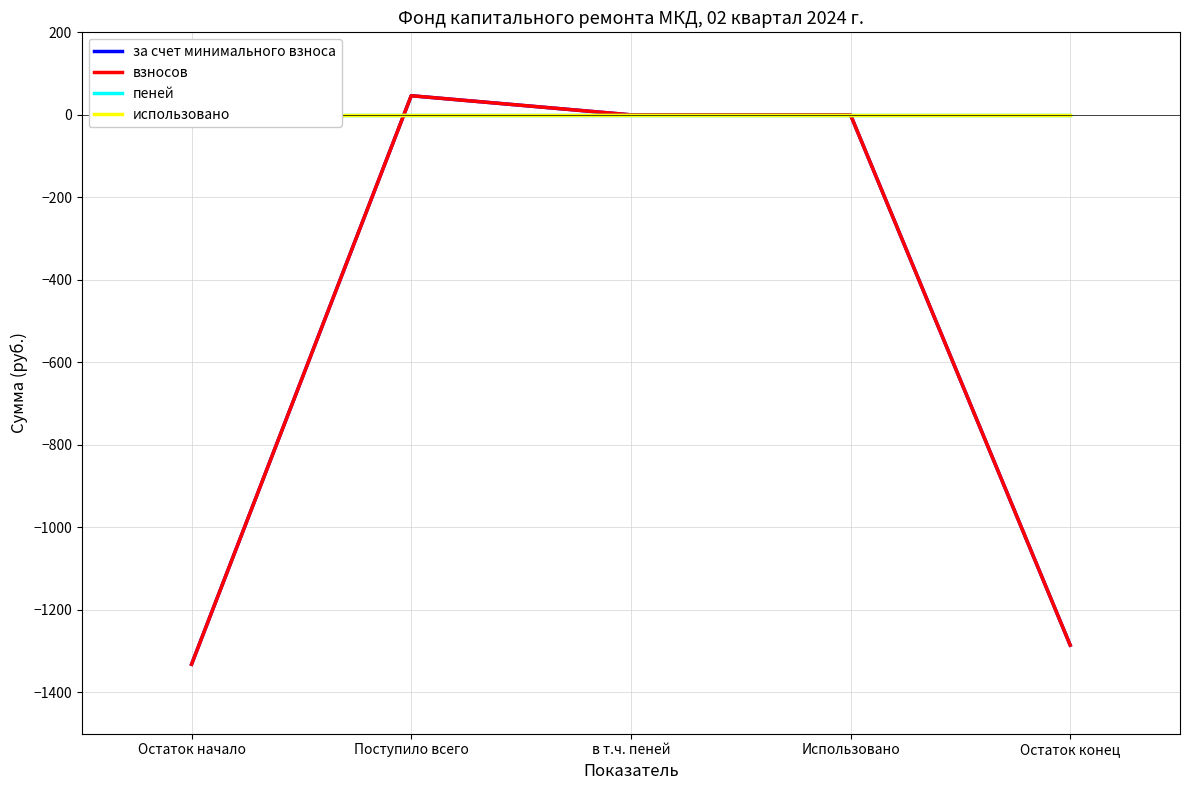

What is the sum of all взносов values?

-2570.6